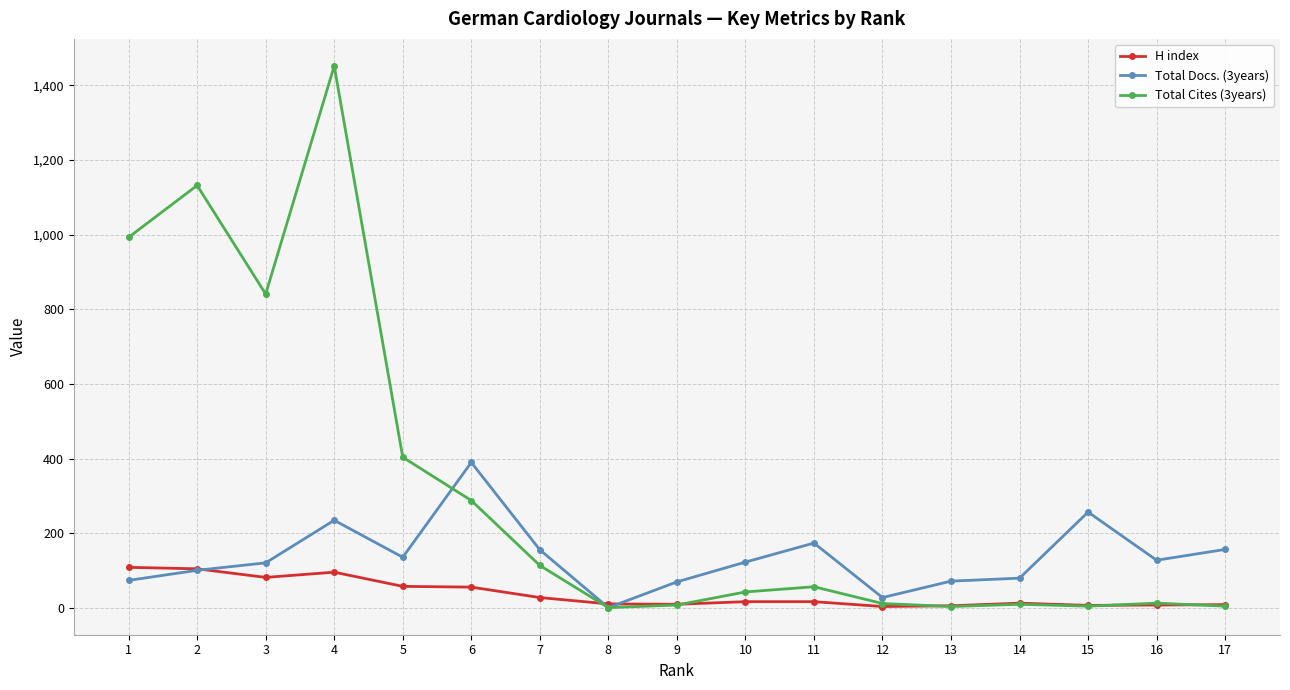

Where does the Total Cites (3years) series first go above 43?

1